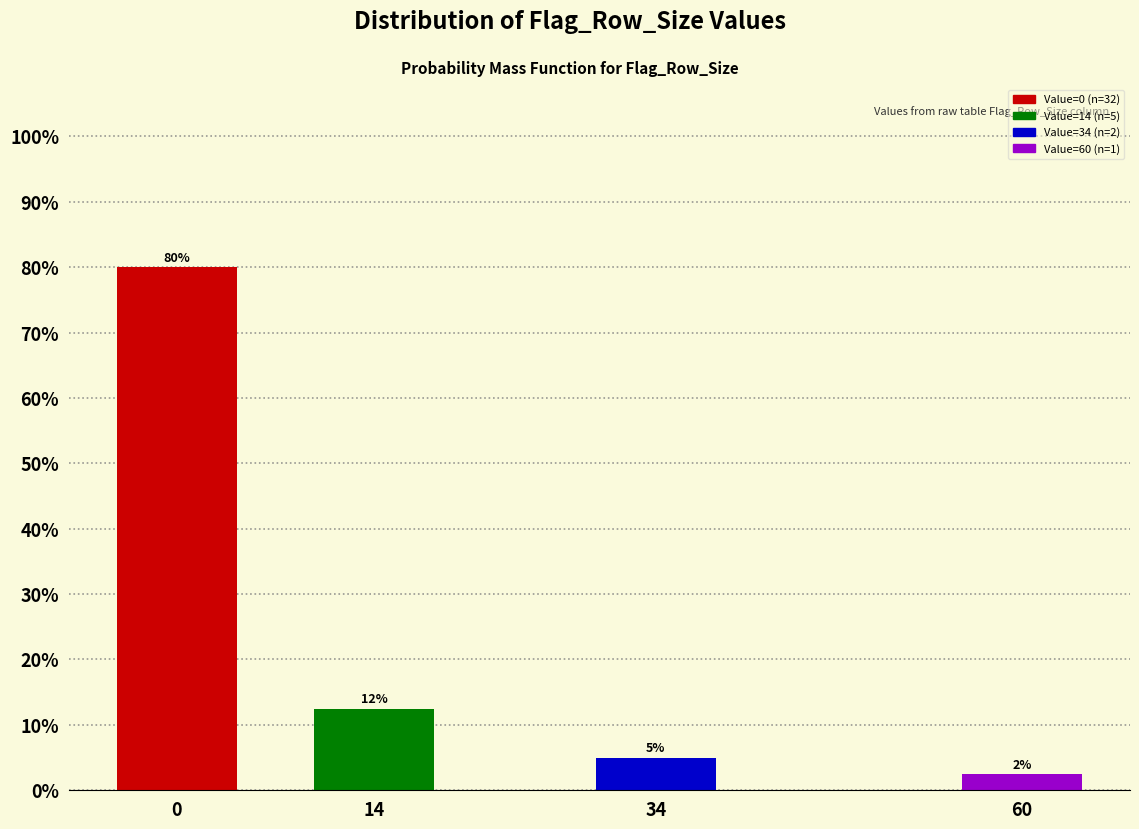

List the labels in order of value, largest first.

0, 14, 34, 60